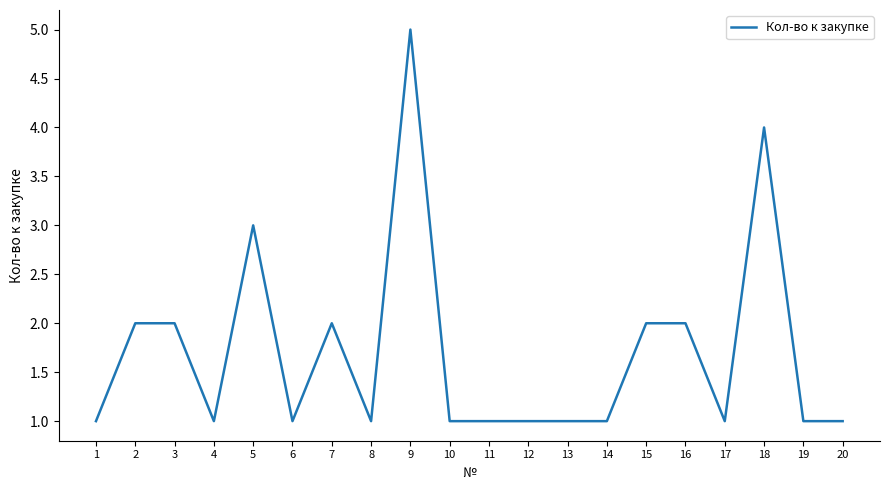

Reading right to left, list all the values displayed in this chart.

1	1	4	1	2	2	1	1	1	1	1	5	1	2	1	3	1	2	2	1